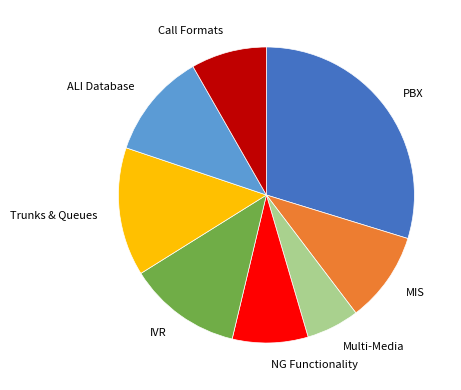

Is it true that Call Formats is 1% of the pie?

False